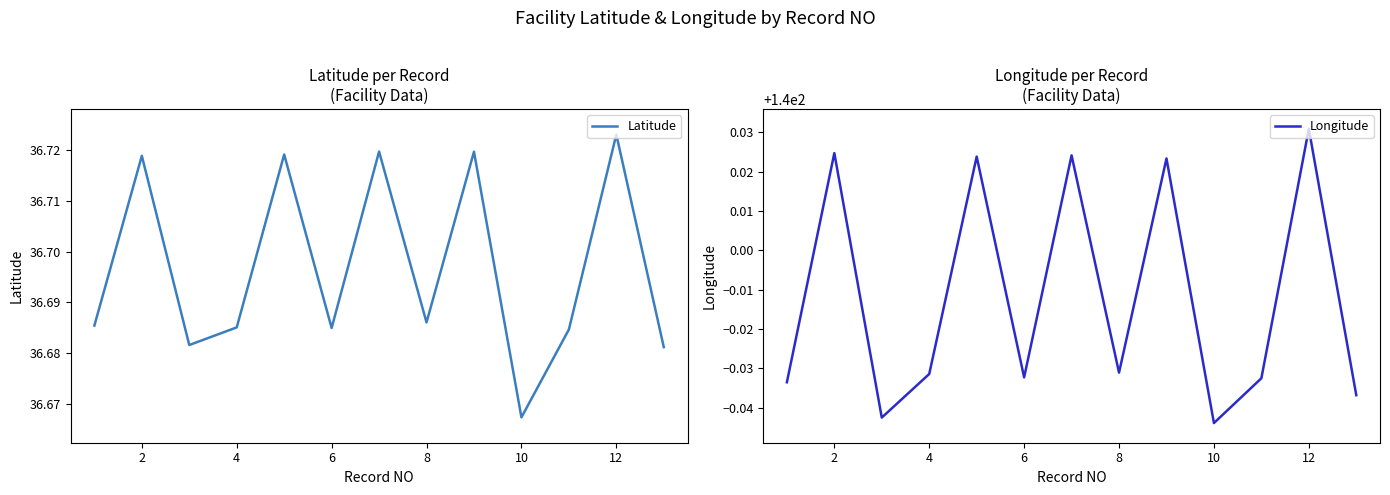

True or false: Longitude and Latitude intersect in this chart.

False